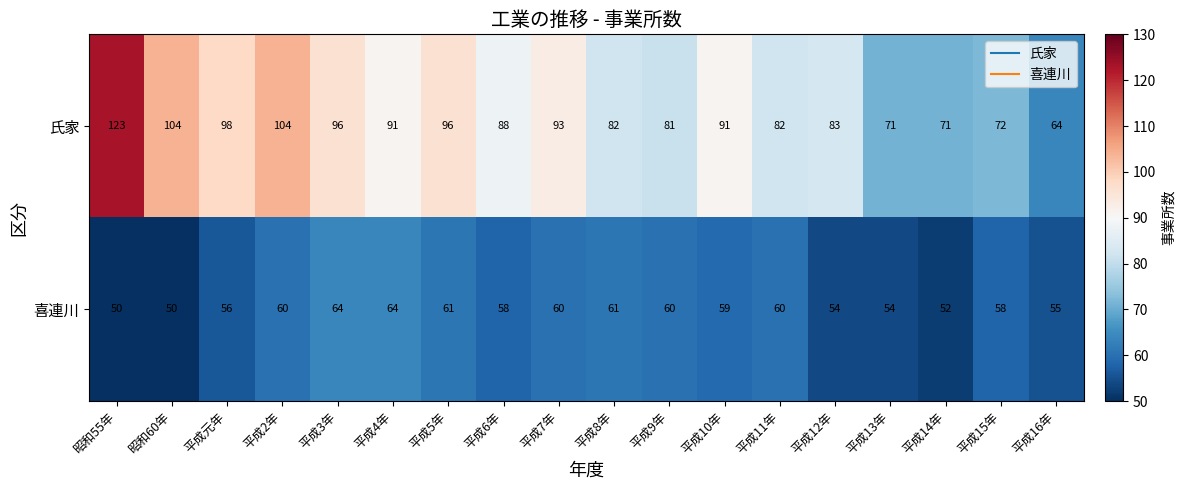

Which series has the widest spread of values?

氏家